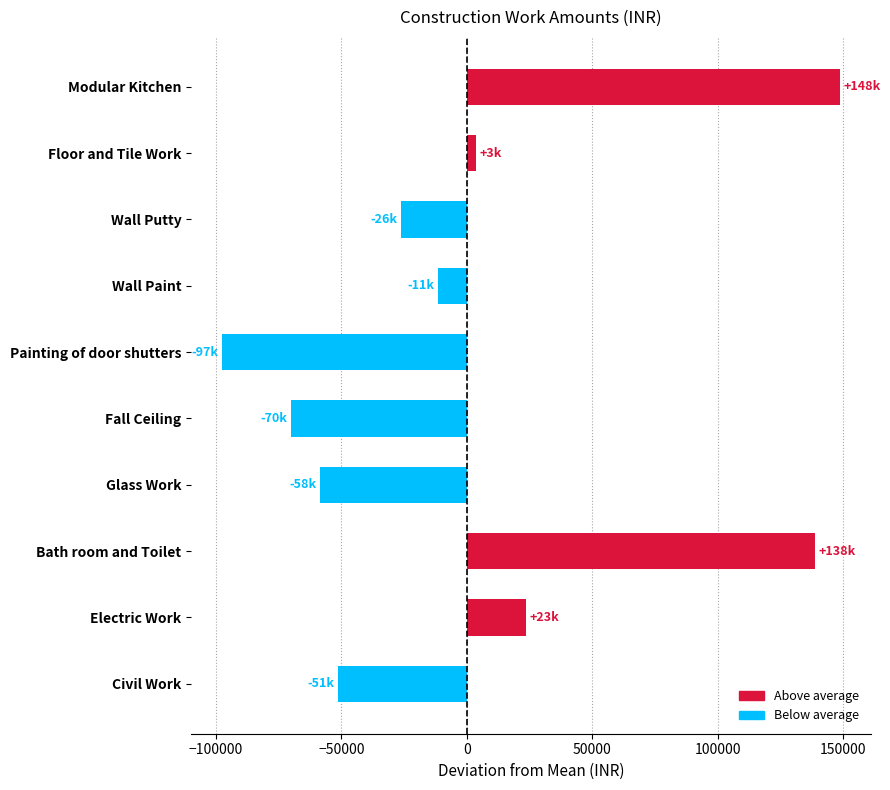

Between Modular Kitchen and Electric Work, which is larger?

Modular Kitchen